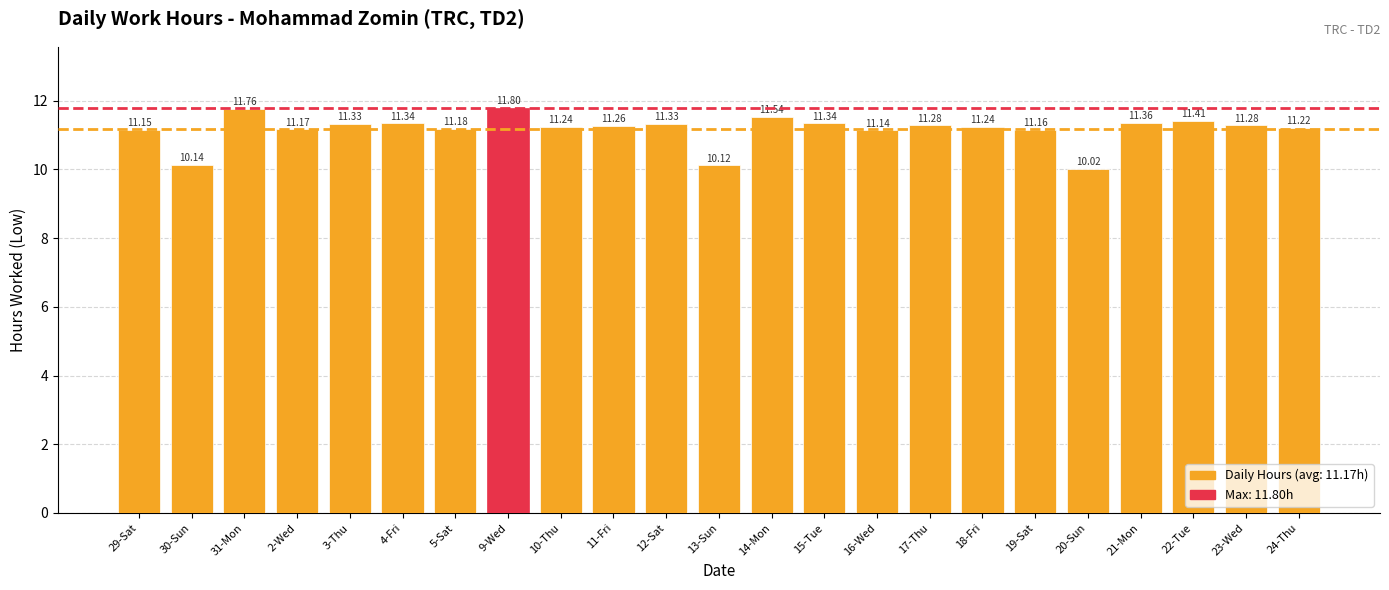

Are the bars horizontal?

No